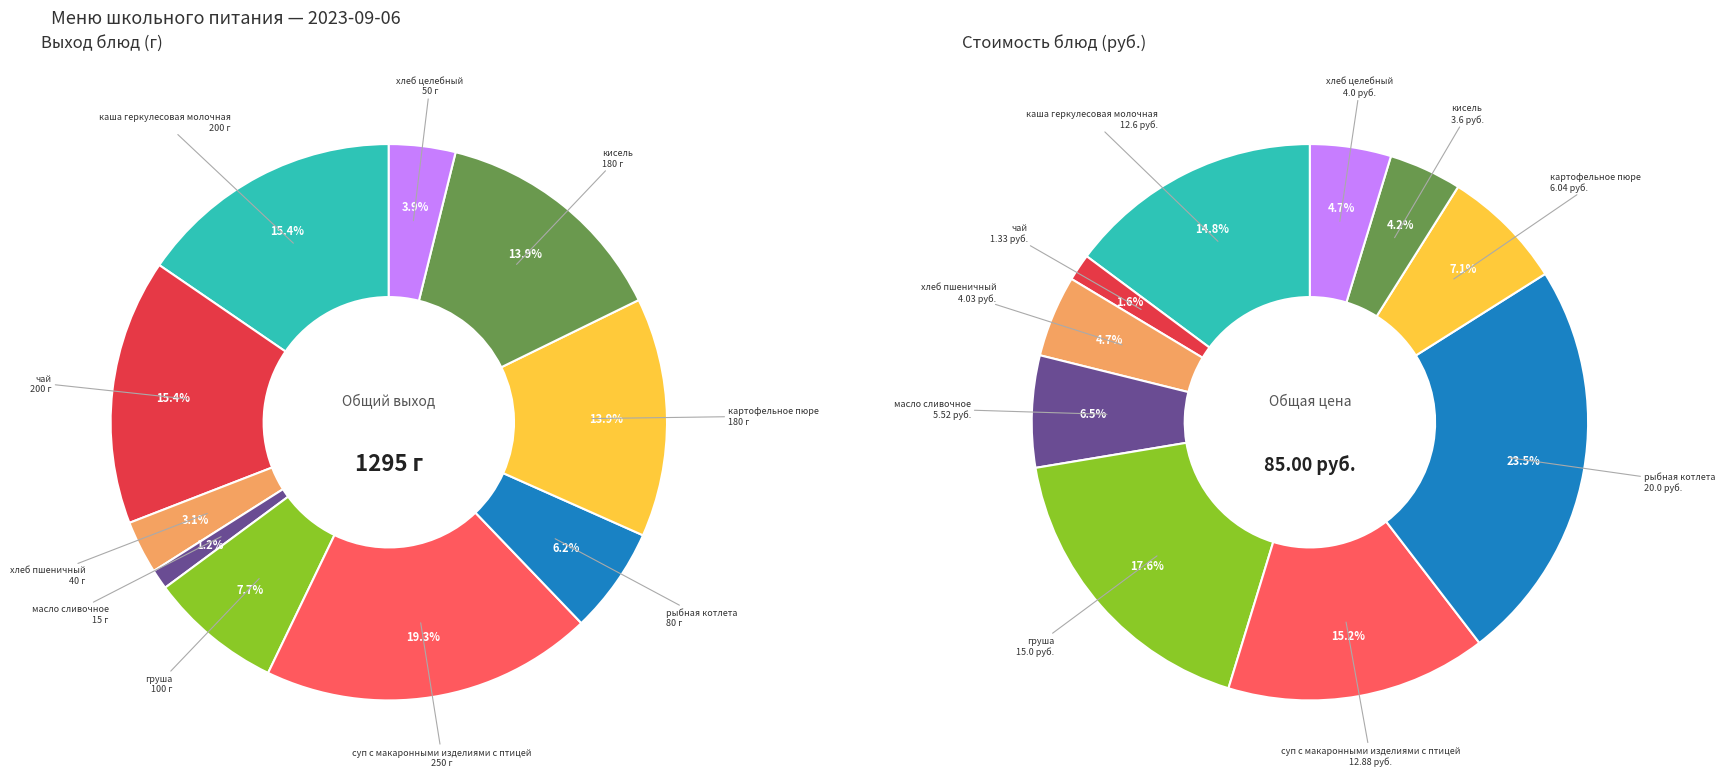

To the nearest percent, what percentage of the pie is кисель?

14%